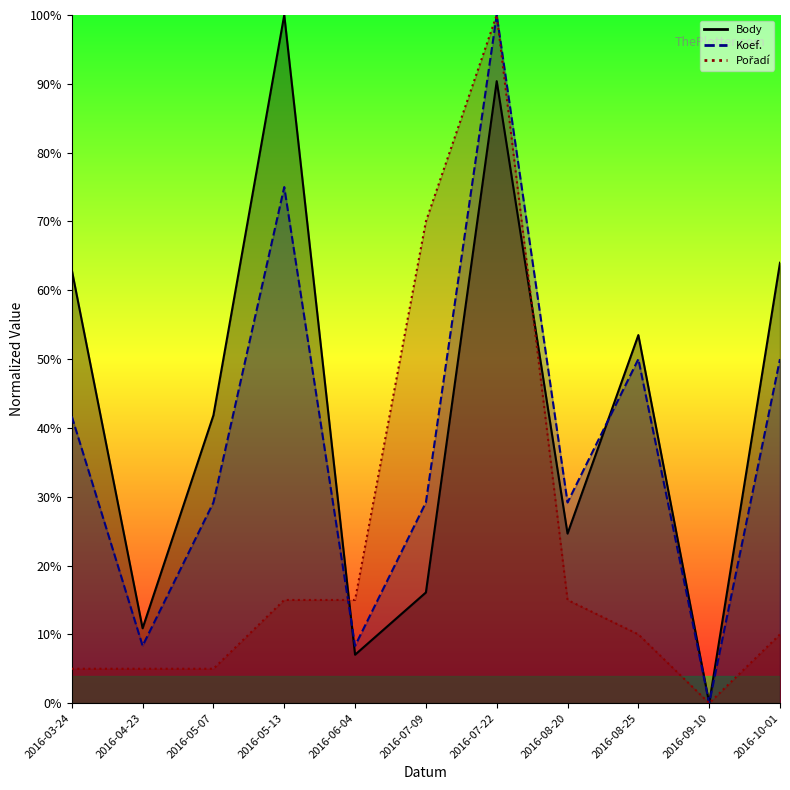

The Koef. series shows 0.0 at 2016-09-10. True or false?

True